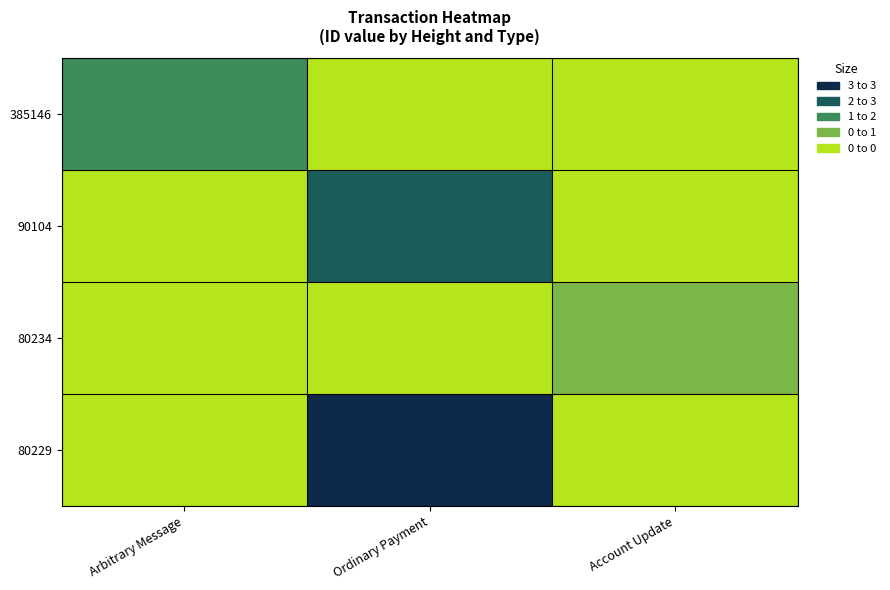

Which series has the largest total across all categories?

80229